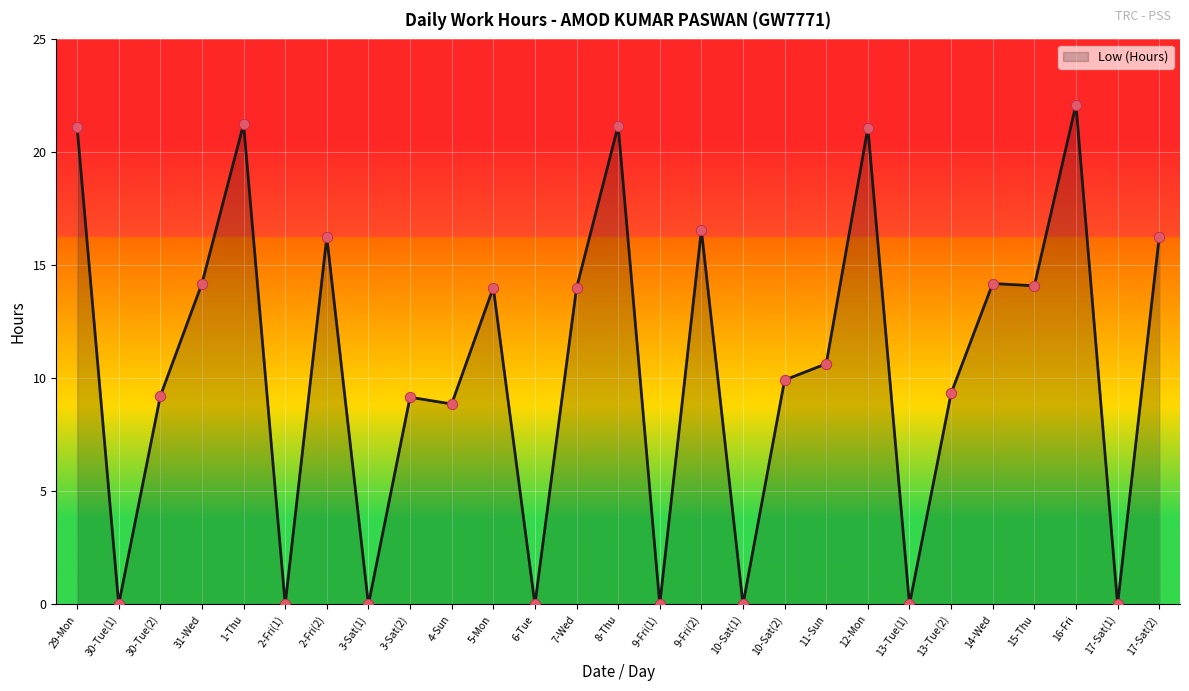

Which has a higher value, 30-Tue(2) or 9-Fri(1)?

30-Tue(2)